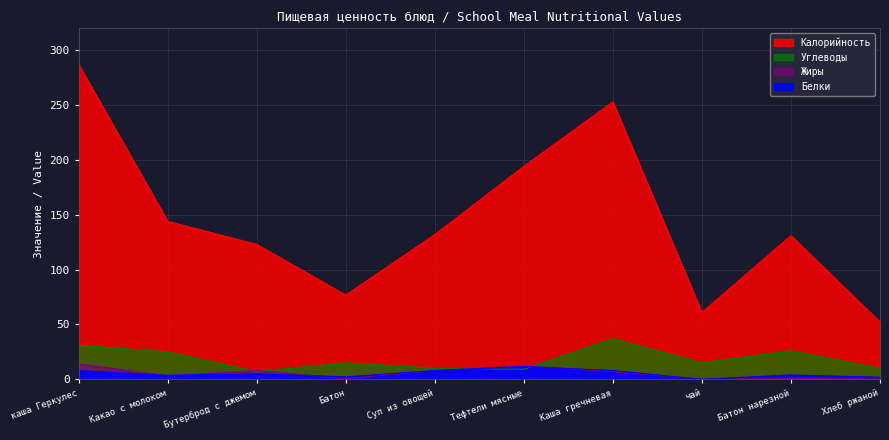

At which label does Белки first exceed 5?

каша Геркулес